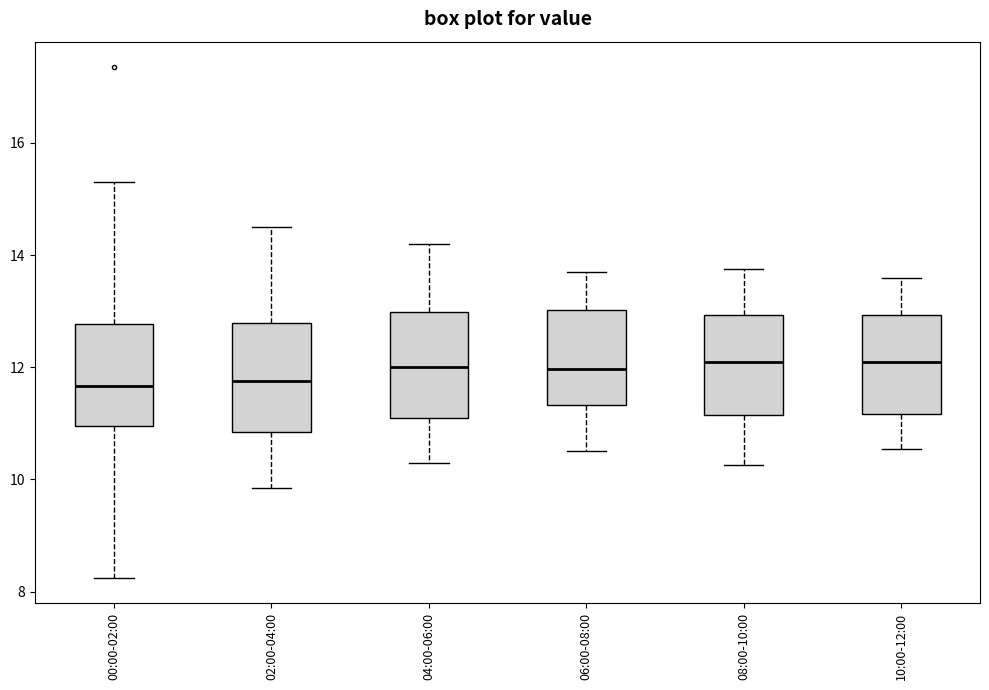

Where is the lower edge of the box for 00:00-02:00 on the y-axis? The values are not printed on the chart, so give them approximately, as read against the axis.

11.0